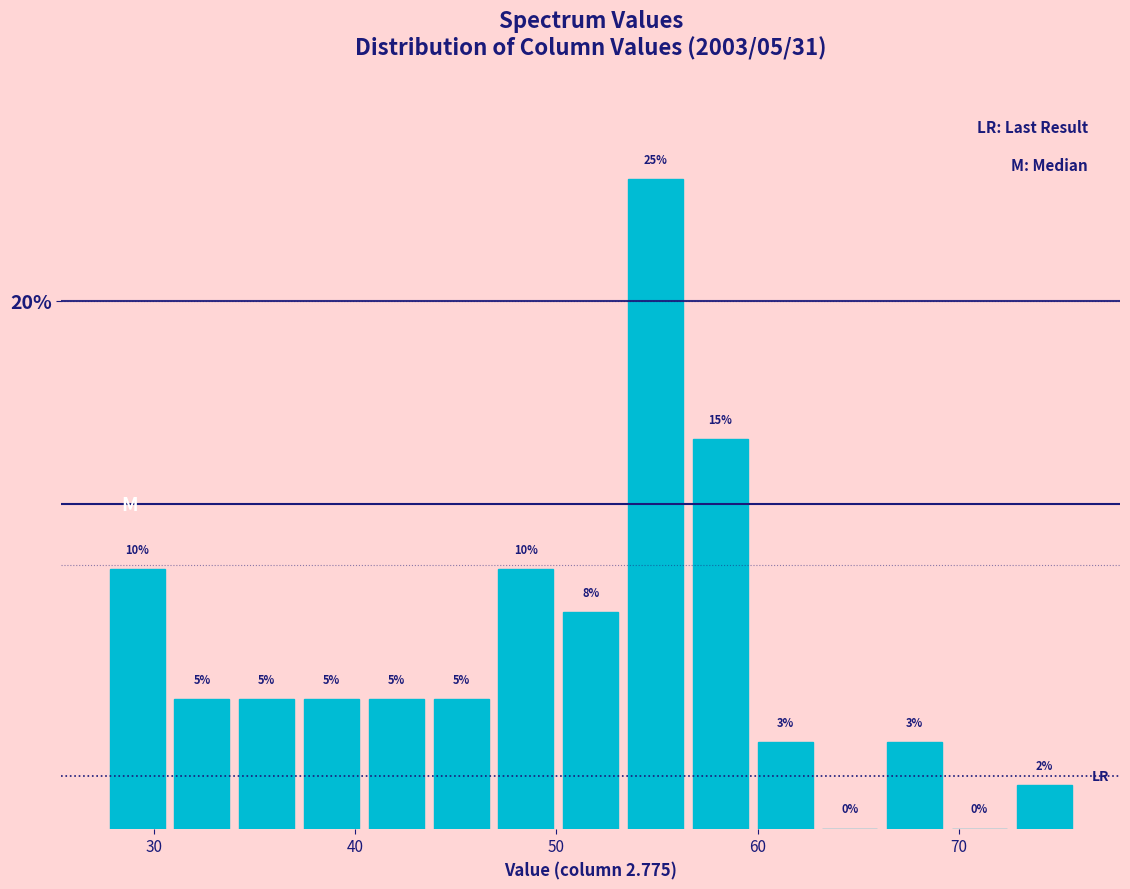

Around what value on the x-axis is the tallest bar? Give the approximate position of its centre, as read against the axis.

55